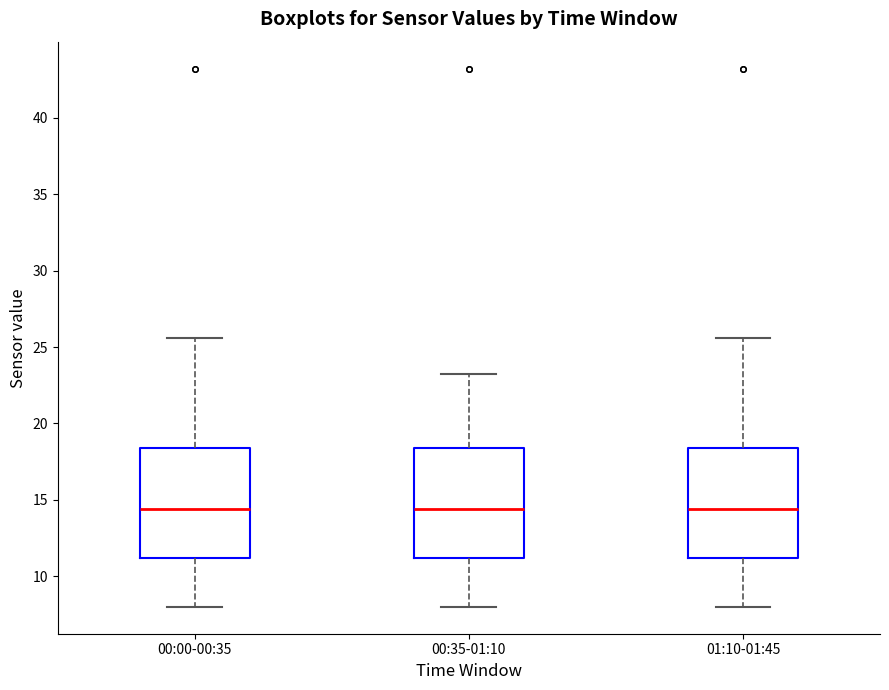

Reading left to right, read every box against the y-axis: the position of its median line, the range the box covers, and the ends of its whiskers. The values are not printed on the chart, so give them approximately, as read against the axis.

00:00-00:35: median 14.5, box 11.0 to 18.5, whiskers 8.0 to 25.5
00:35-01:10: median 14.5, box 11.0 to 18.5, whiskers 8.0 to 23.0
01:10-01:45: median 14.5, box 11.0 to 18.5, whiskers 8.0 to 25.5